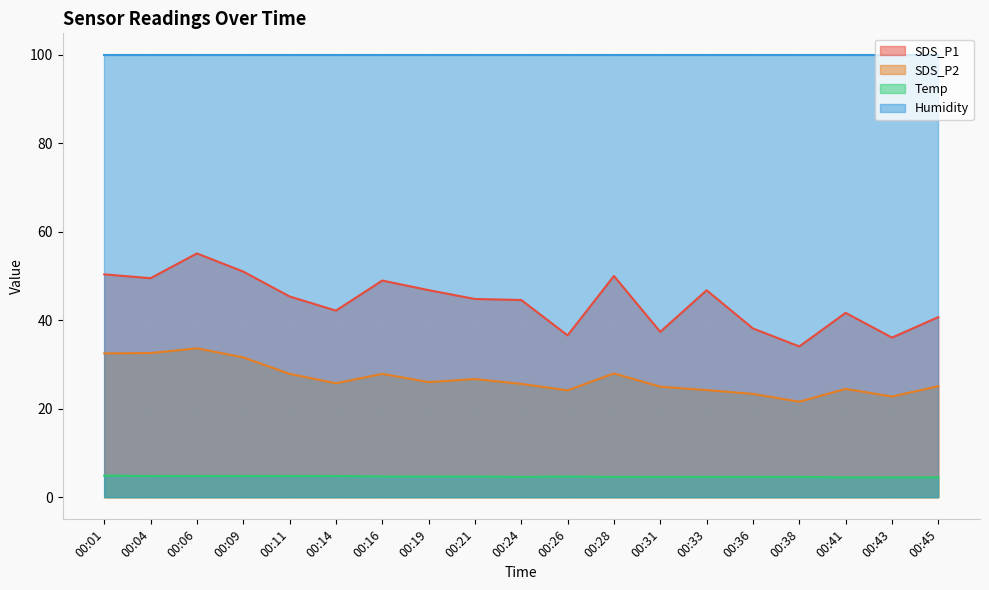

What is the sum of the Temp values at 00:06 and 00:14?

9.6